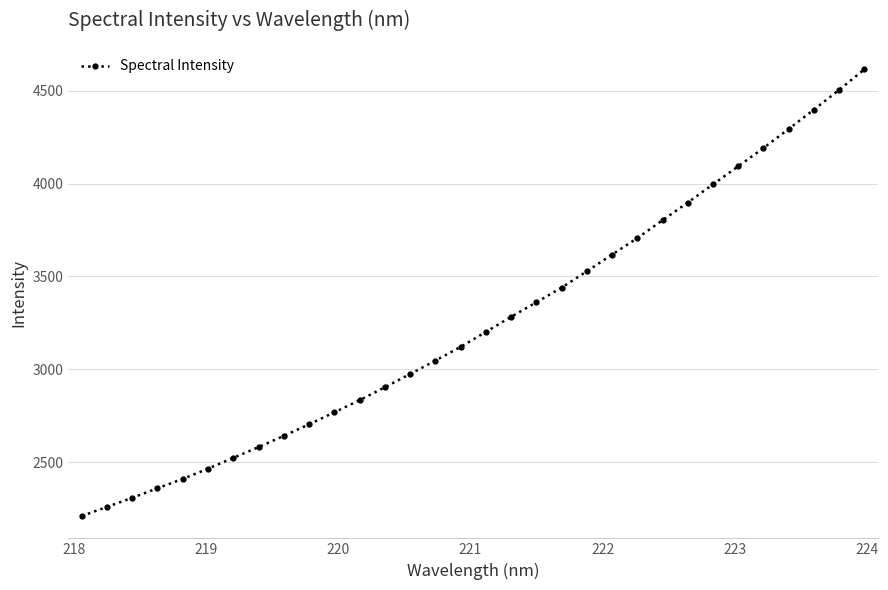

How many lines are shown in the chart?

1